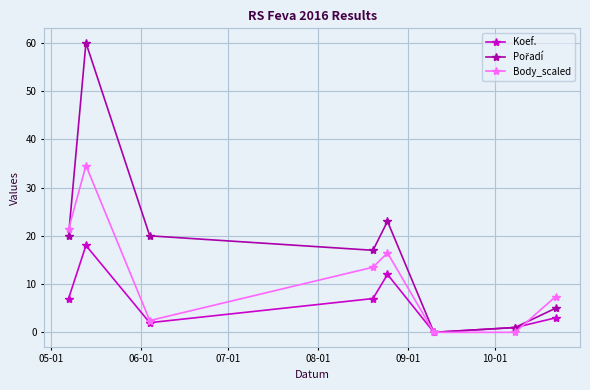

True or false: Body_scaled has more than 1 points higher than both neighbors.

True